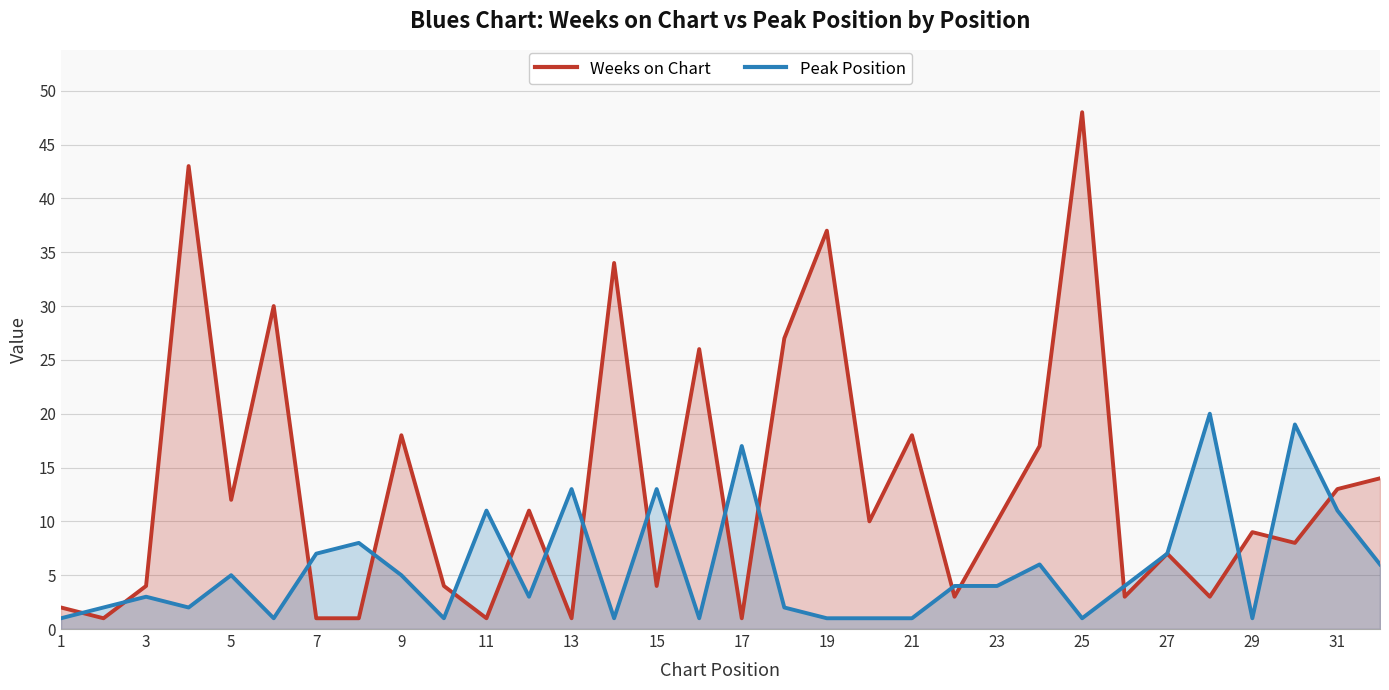

True or false: Weeks on Chart has a value of 1 at 7.

True